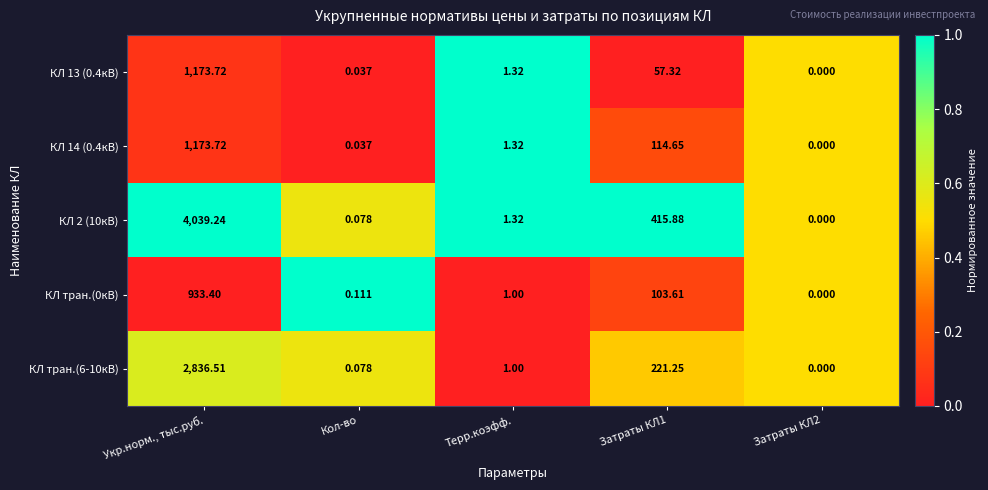

Between Затраты КЛ1 and Затраты КЛ2, which series saw the biggest shift?

КЛ 2 (10кВ)